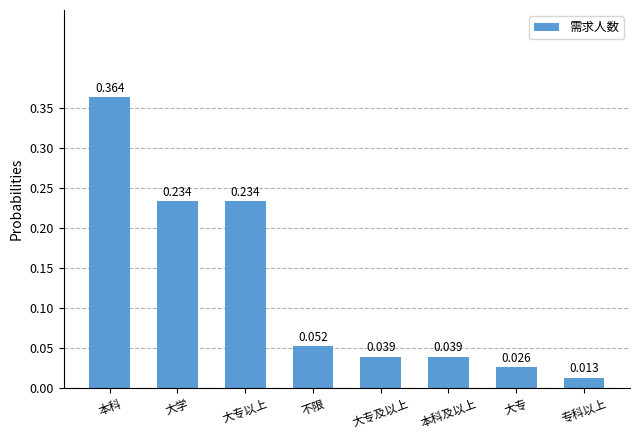

How many bars are there in total?

8